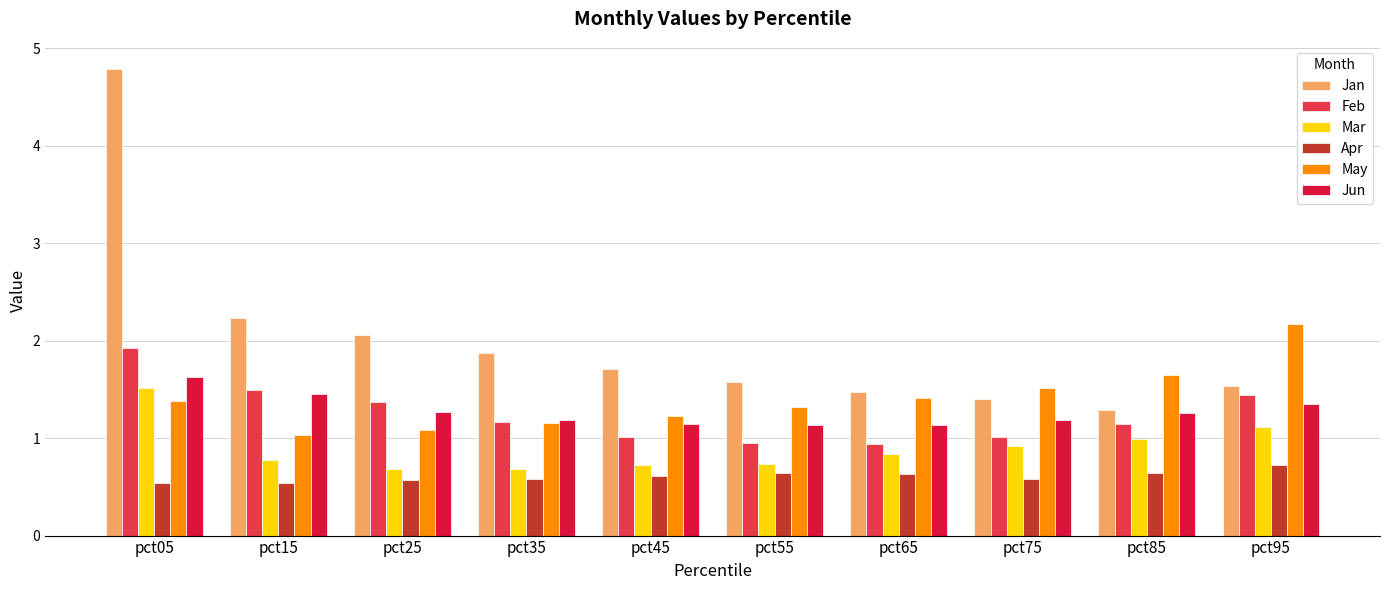

At which label does Mar reach its peak?

pct05